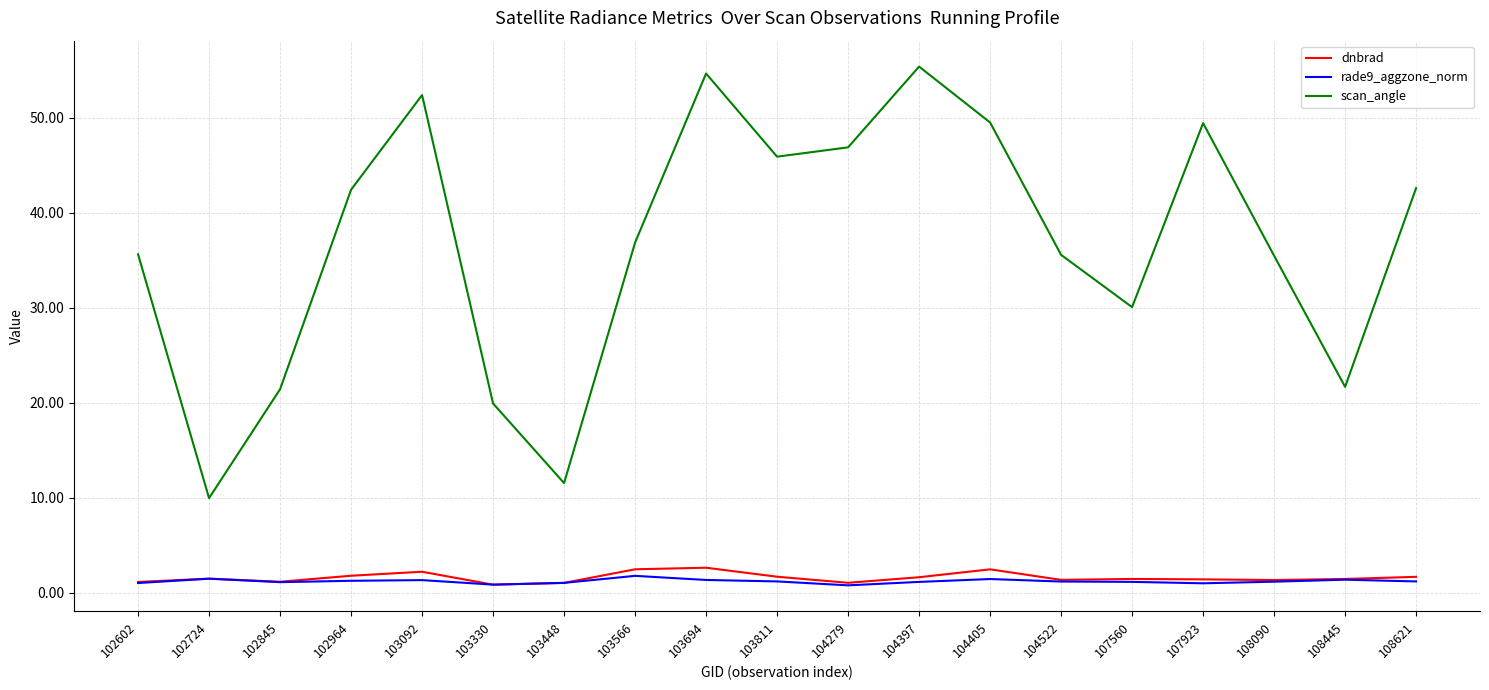

How many lines are shown in the chart?

3